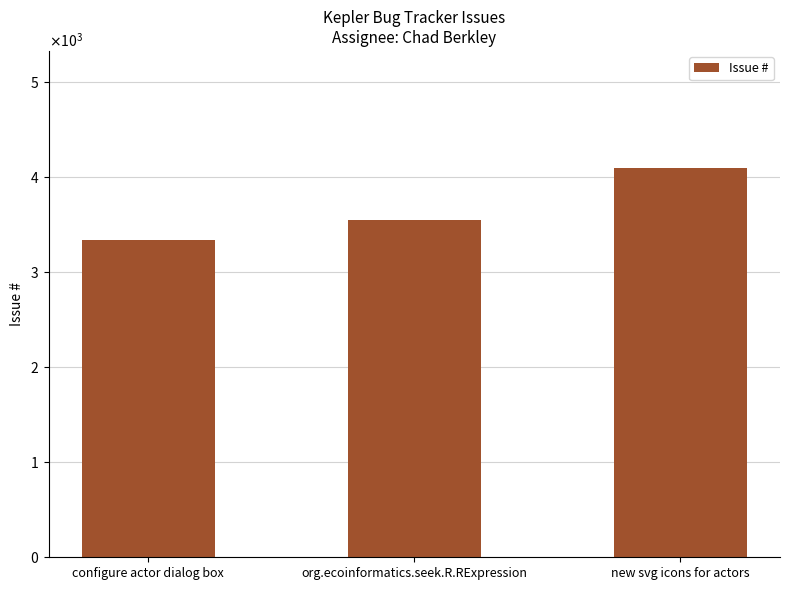

The chart shows a value of 3543 at org.ecoinformatics.seek.R.RExpression. True or false?

True